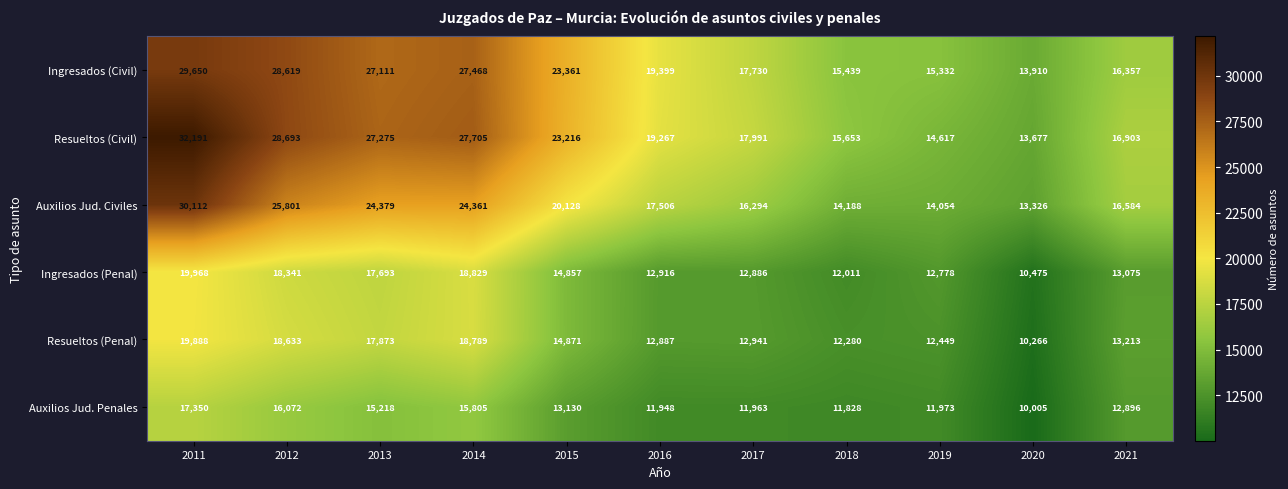

What is the maximum value shown in the chart?

32191